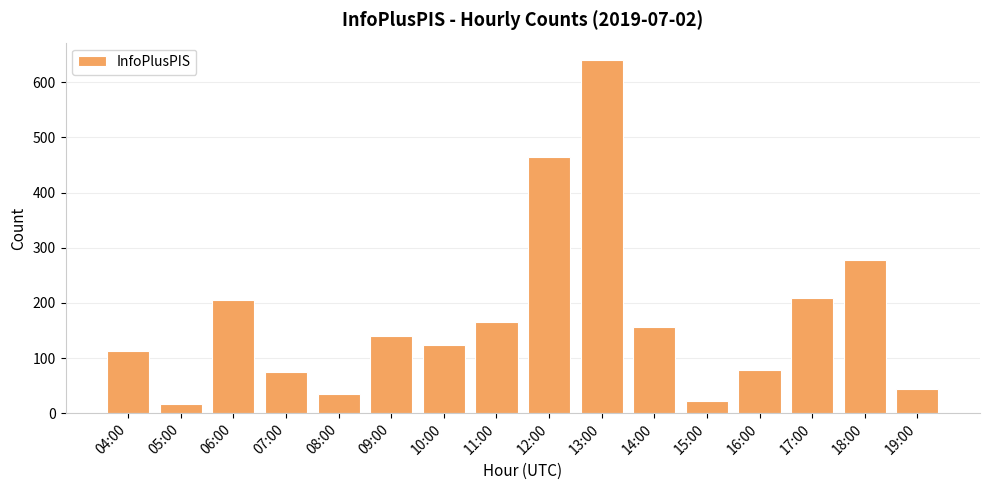

What is the label of the 2nd bar from the left?

05:00